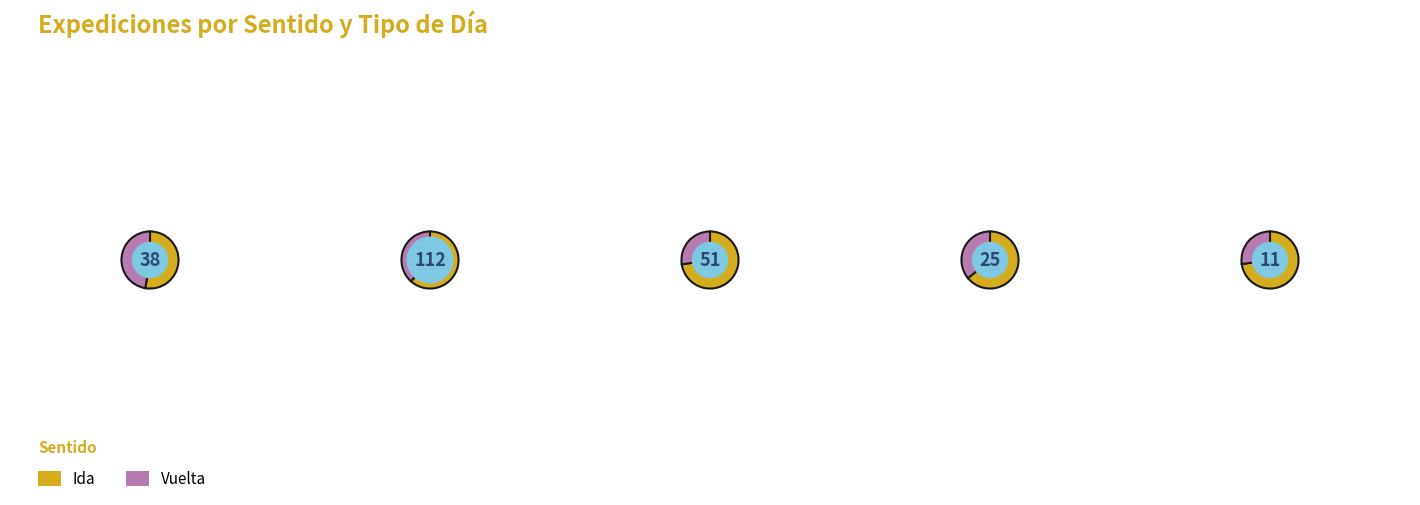

Count the number of slices in the pie.

5